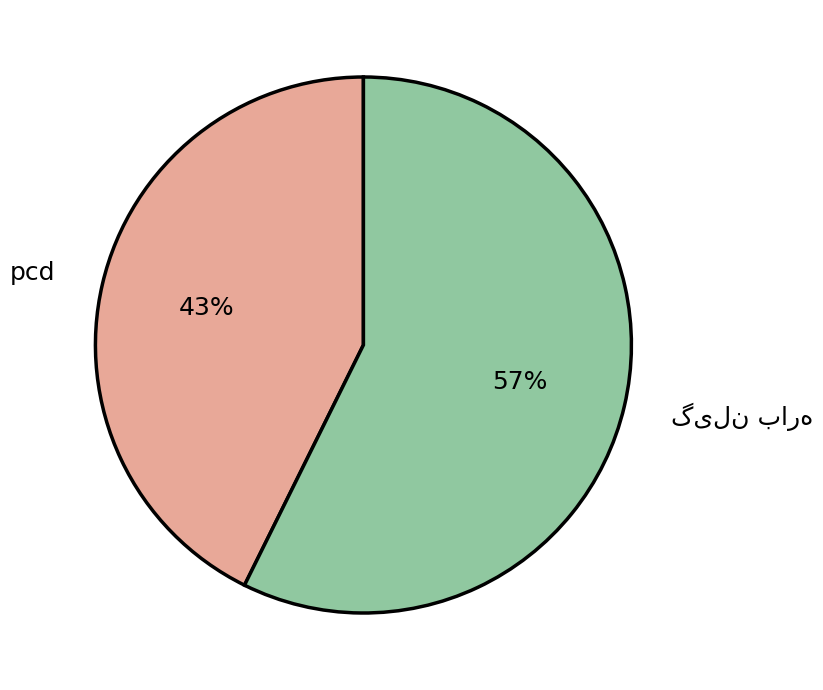

To the nearest percent, what portion does pcd represent?

43%